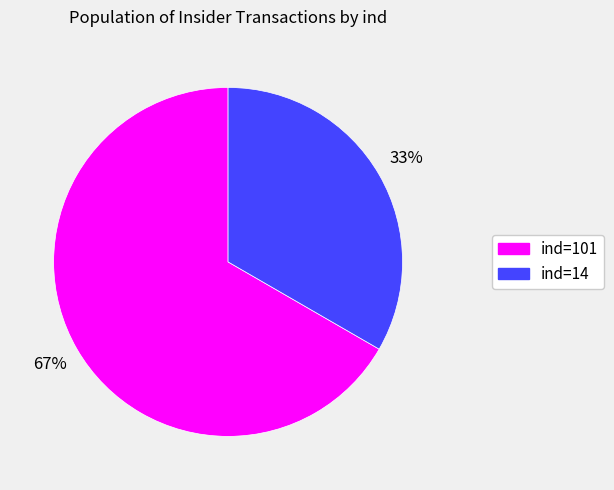

To the nearest percent, what is the average slice percentage?

50%